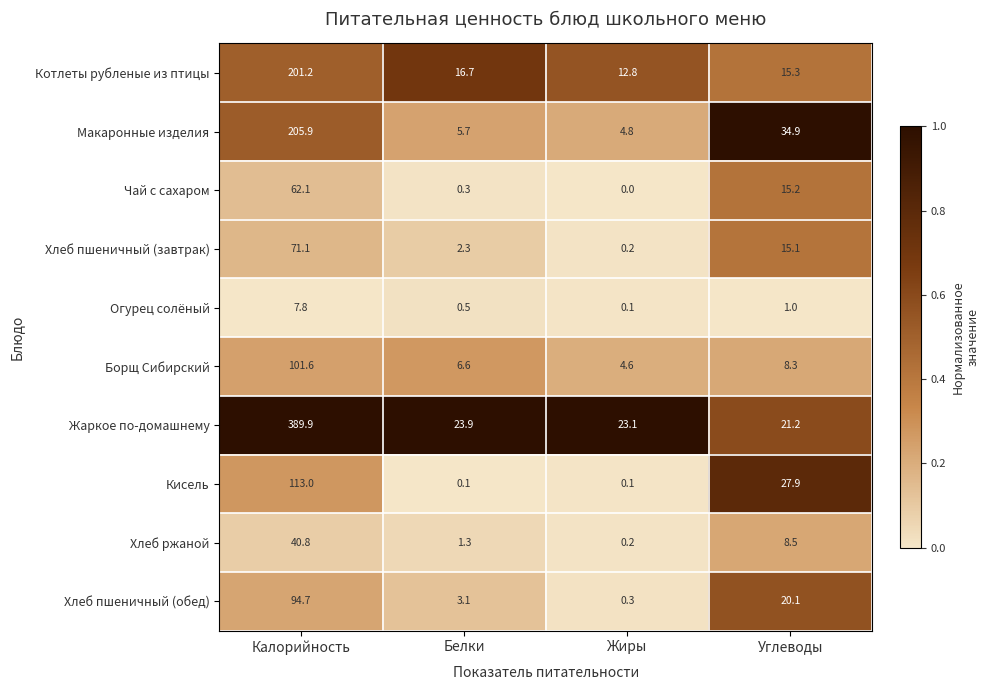

Which series changed the most between Белки and Углеводы?

Макаронные изделия